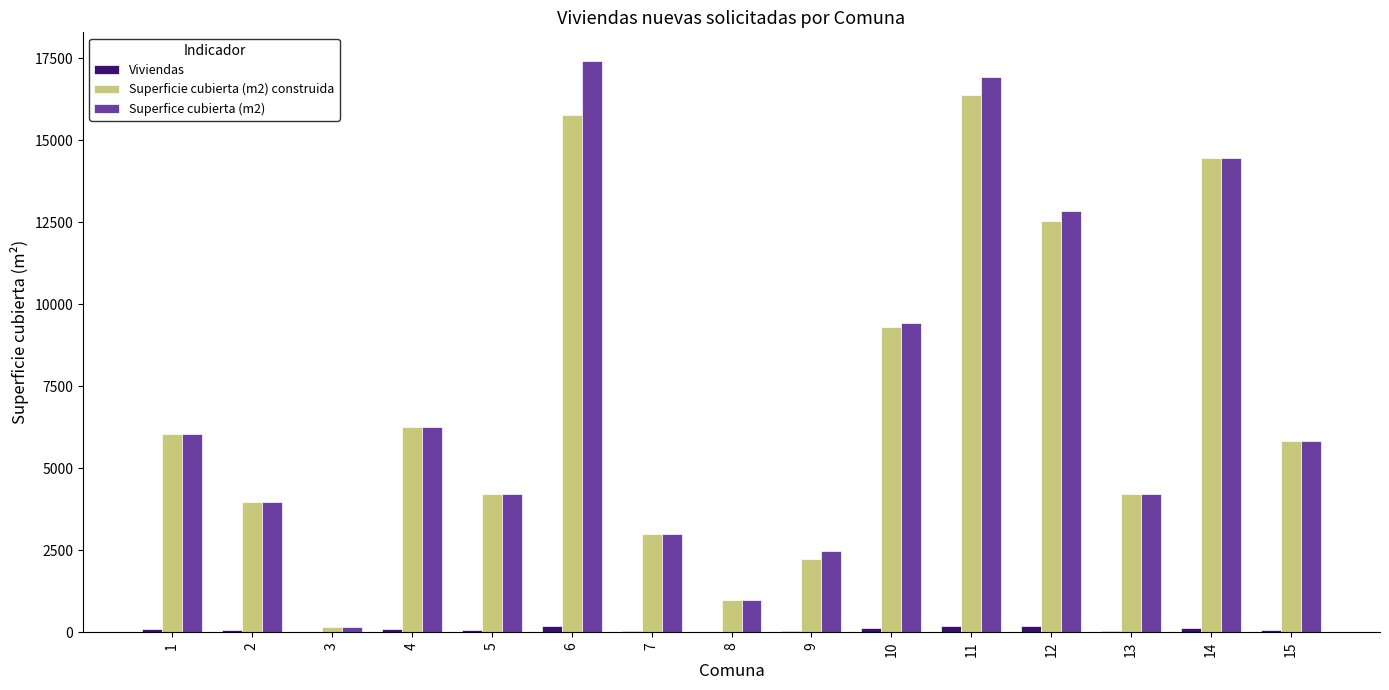

What is the greatest value displayed?

17414